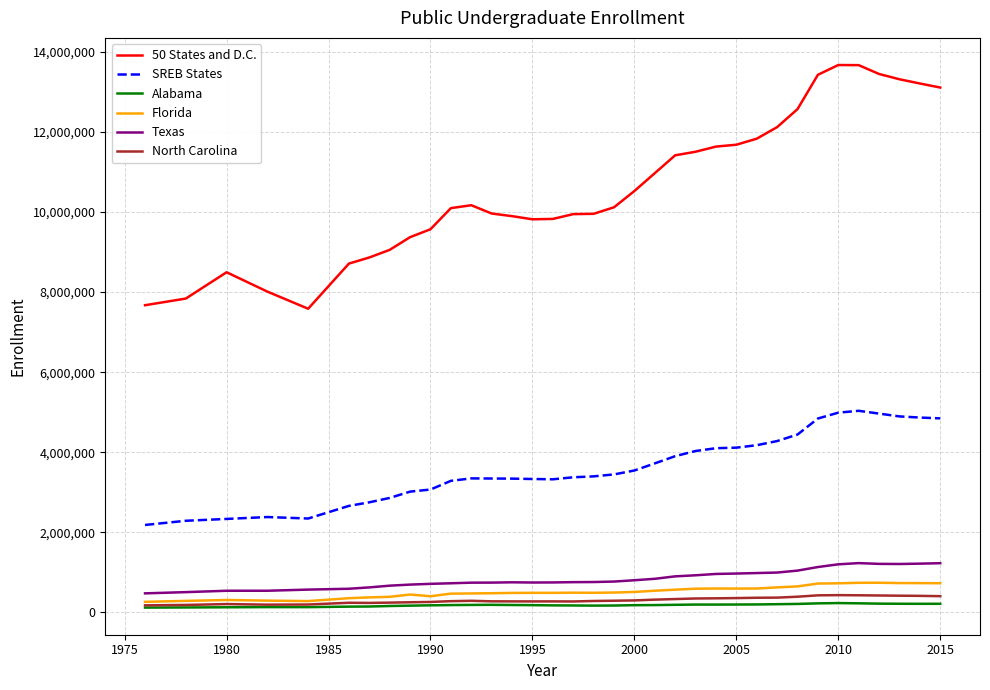

True or false: Texas and North Carolina intersect in this chart.

False